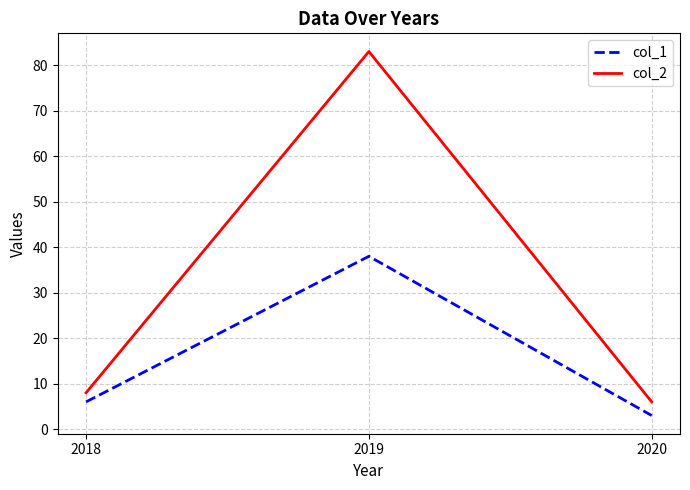

What is the sum of the col_2 values at 2018 and 2020?

14